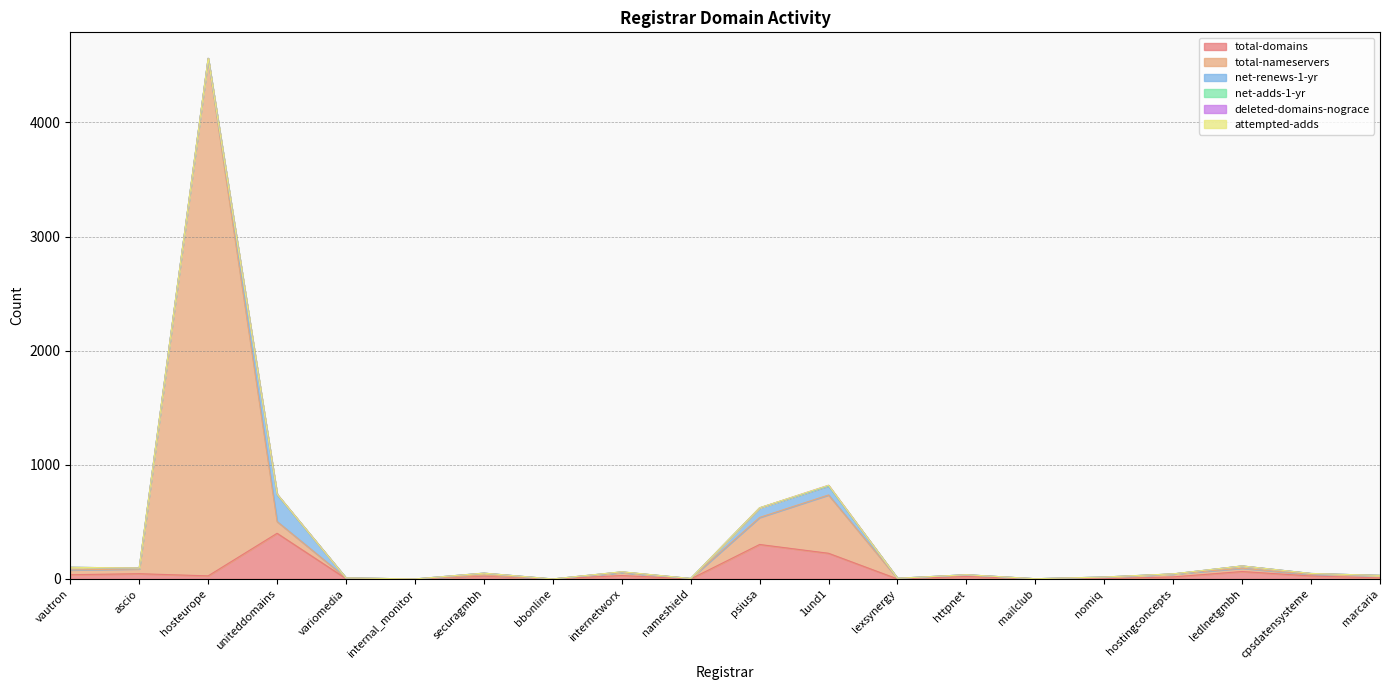

True or false: net-adds-1-yr and total-domains cross at least once.

False